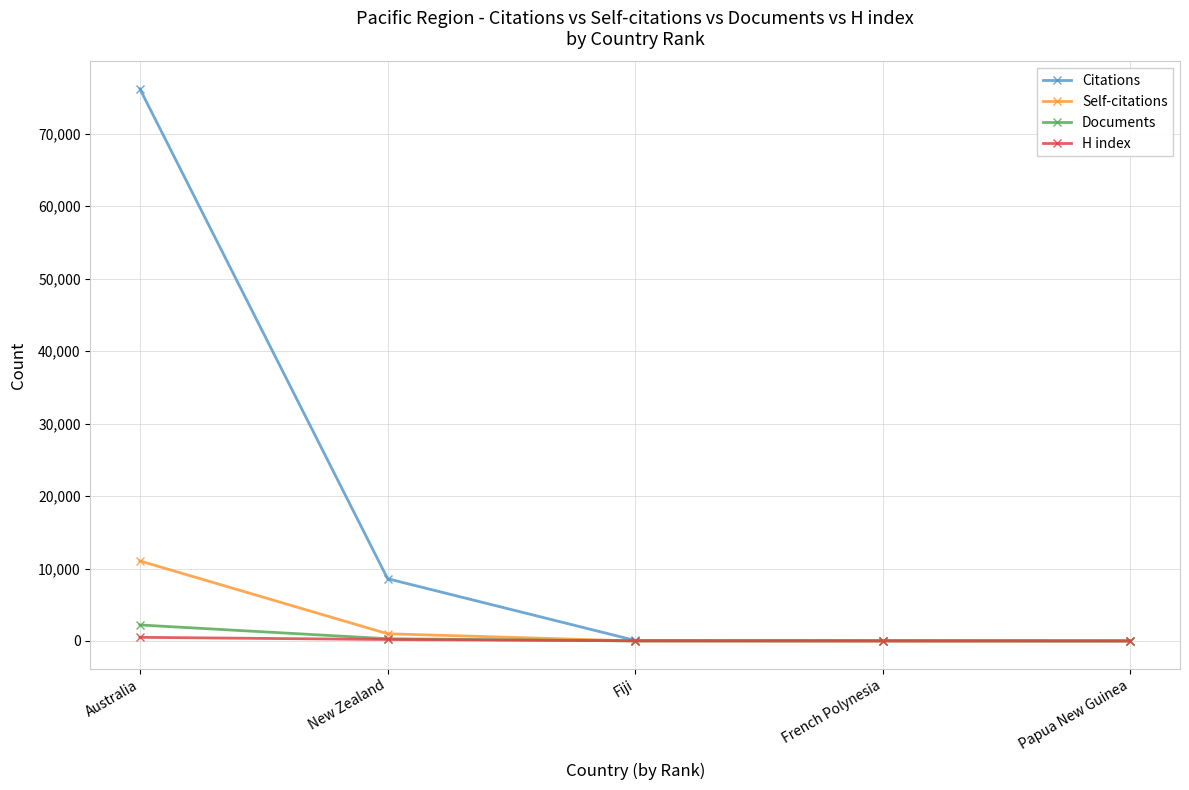

Which category has the highest value in the Self-citations series?

Australia